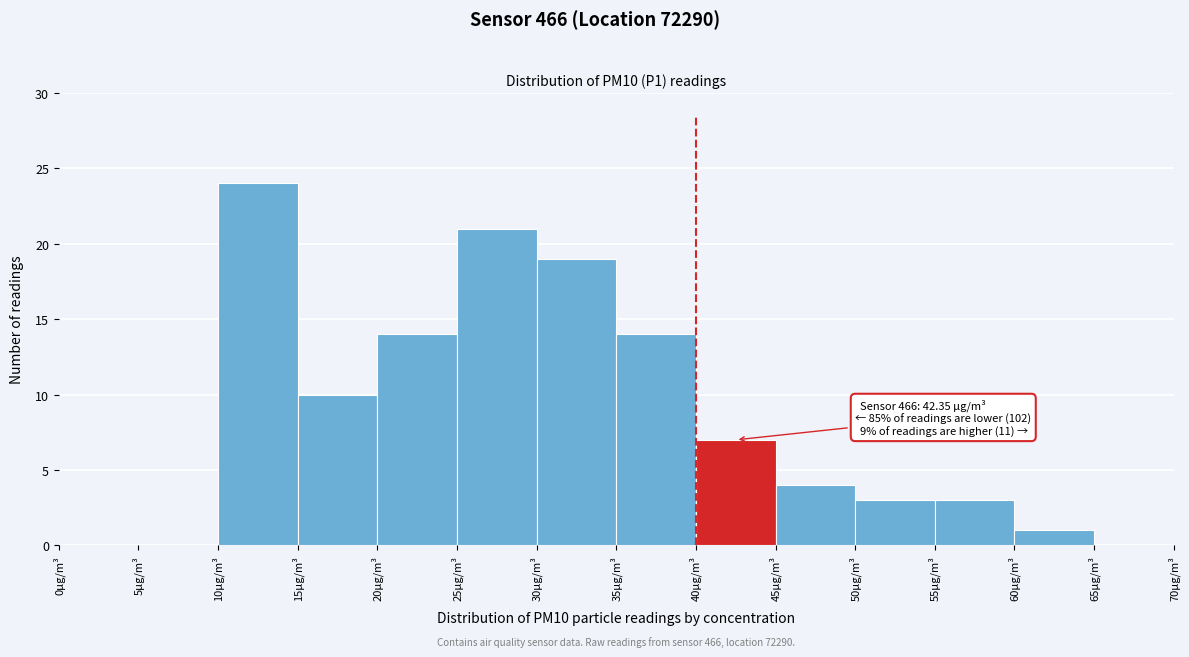

Over which range of the x-axis is the bar tallest?

10 to 15